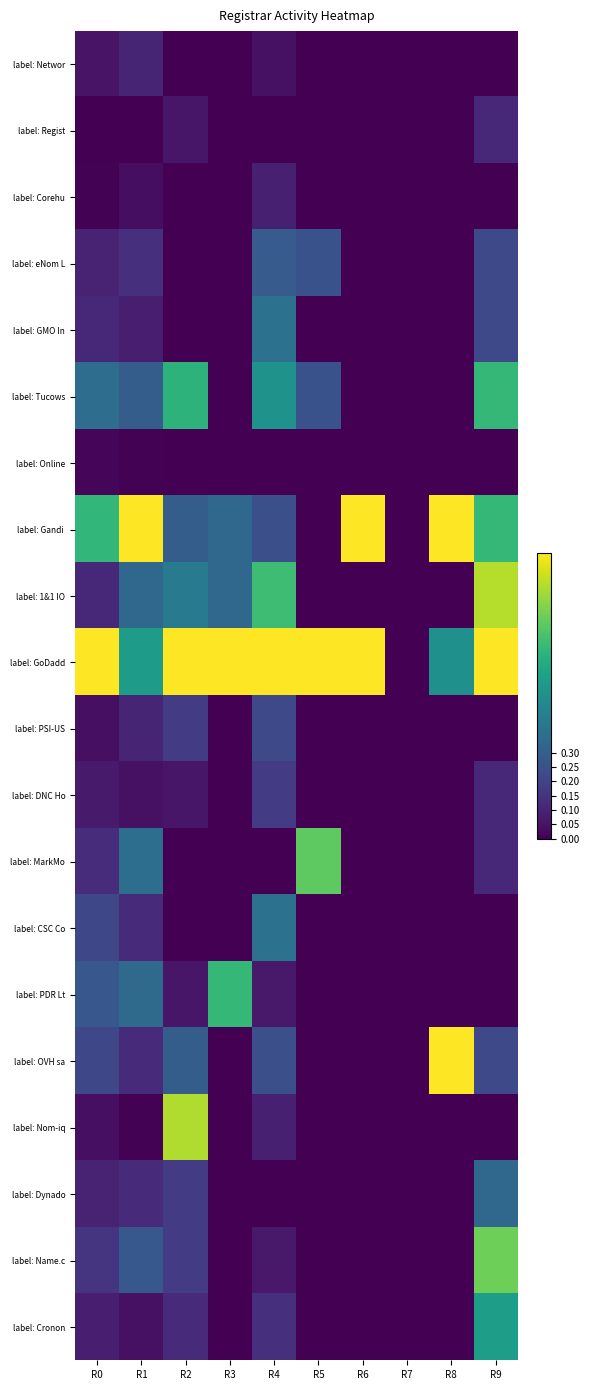

Which category has the highest value across all series?

R1